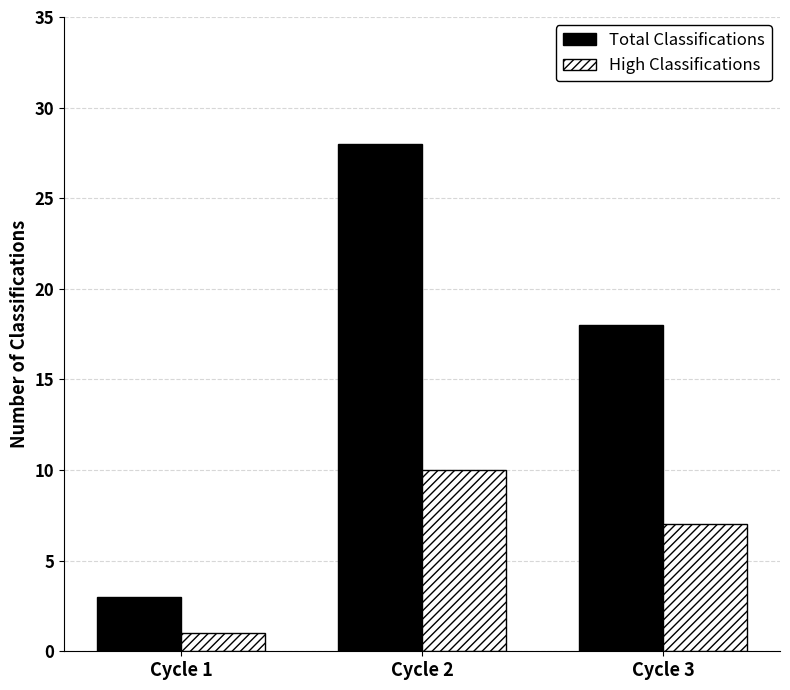

What is the total value across all series at Cycle 1?

4